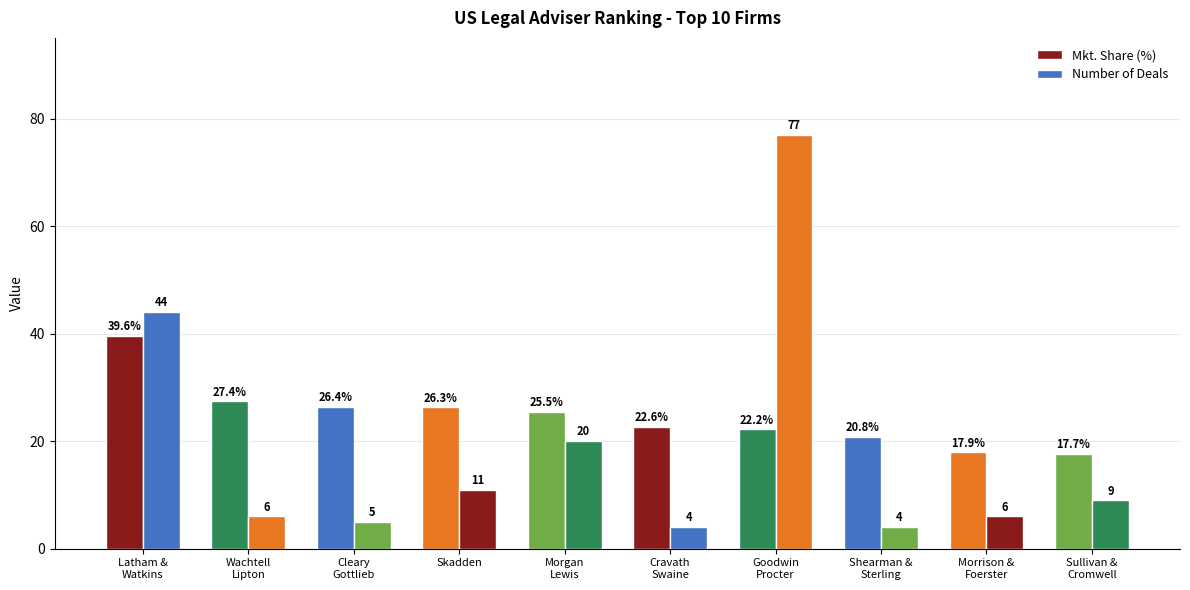

Count the number of categories in the chart.

10